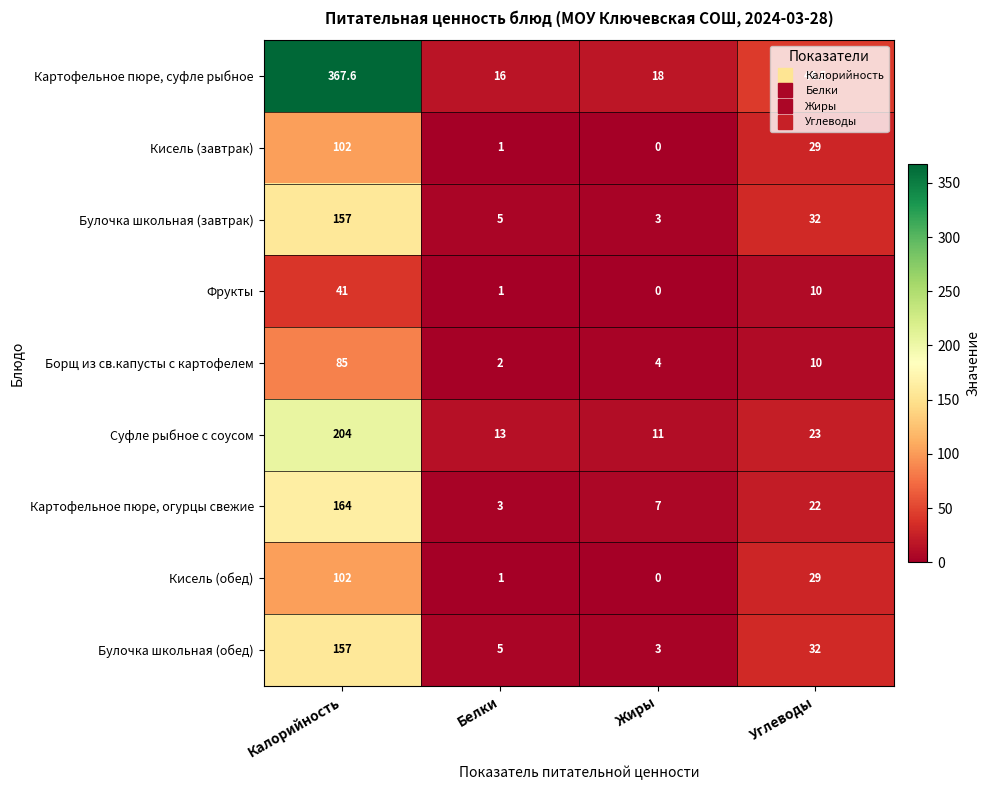

Rank the categories by Борщ из св.капусты с картофелем value from lowest to highest.

Белки, Жиры, Углеводы, Калорийность